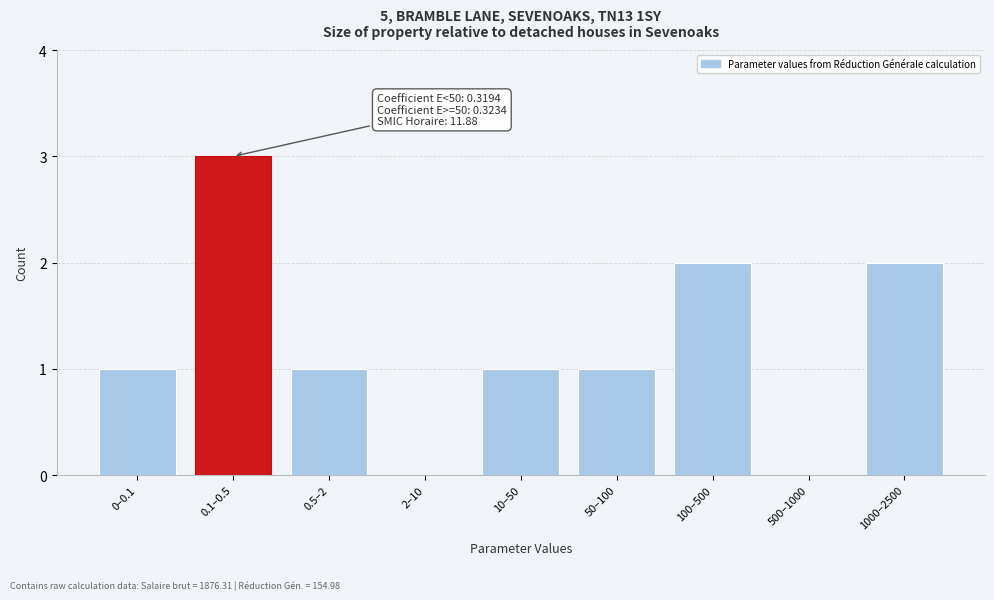

Reading right to left, extract all data points from this chart.

1000–2500=2	500–1000=0	100–500=2	50–100=1	10–50=1	2–10=0	0.5–2=1	0.1–0.5=3	0–0.1=1